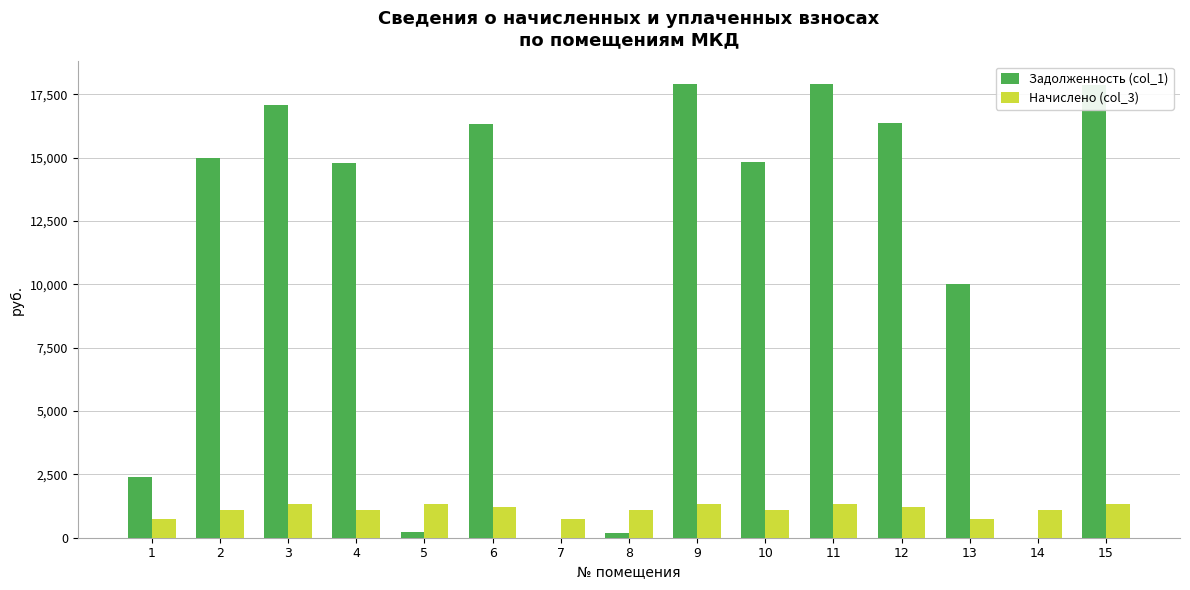

Are the bars grouped side by side (vs. stacked)?

Yes